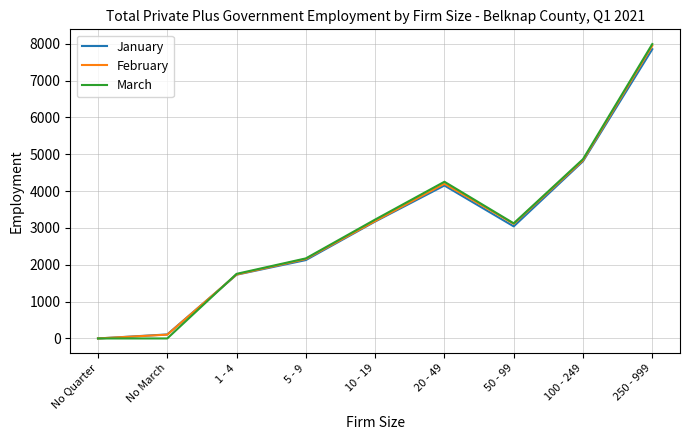

How many distinct data groups are displayed?

3